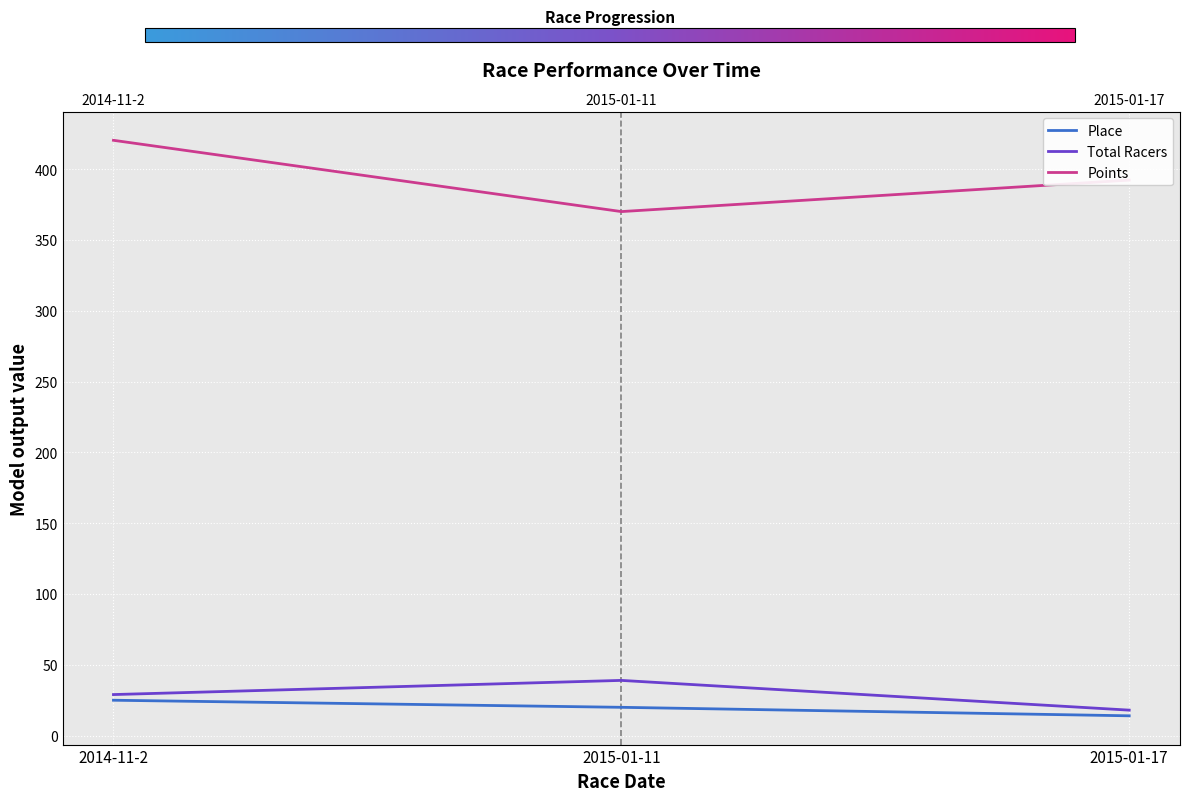

Does the chart display data point markers on the line(s)?

No